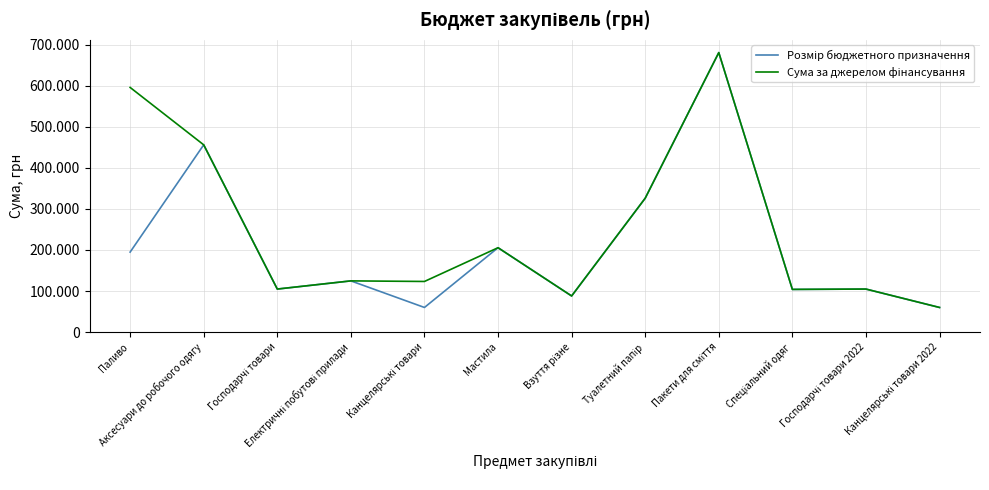

At which category does Розмір бюджетного призначення reach its first local peak?

Аксесуари до робочого одягу